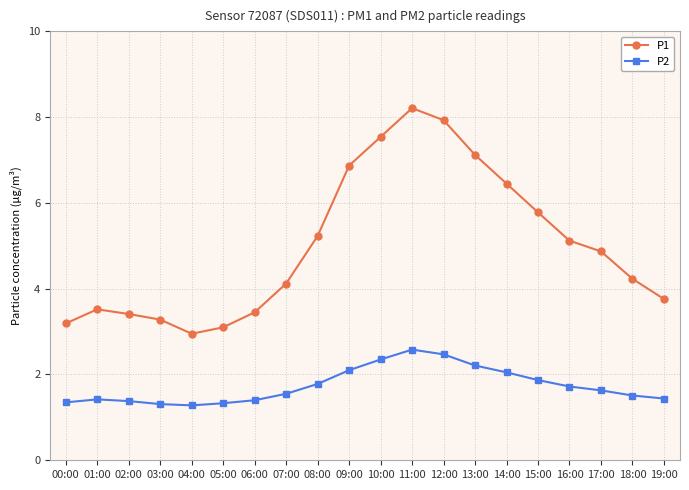

What is the label of the 16th point from the left?

15:00